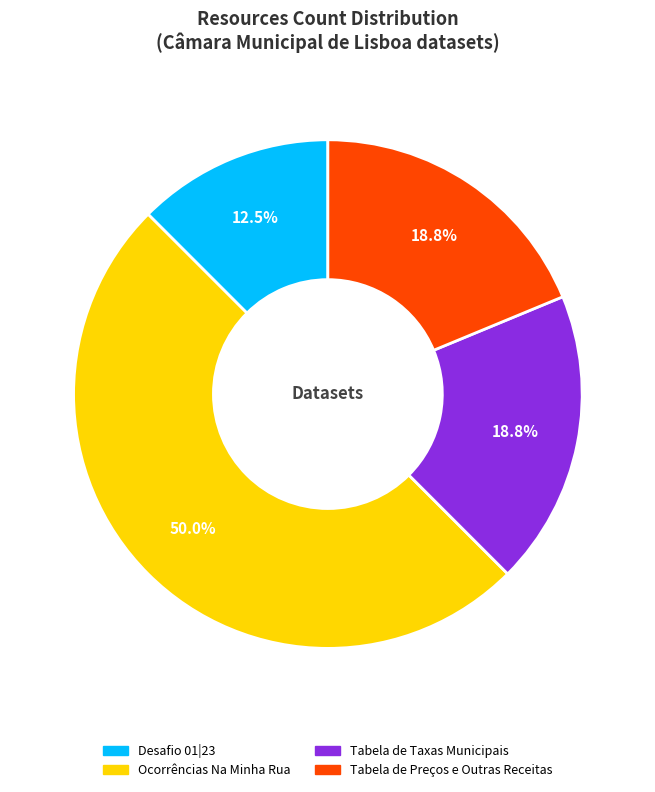

Does Desafio 01|23 account for over 50% of the chart?

No